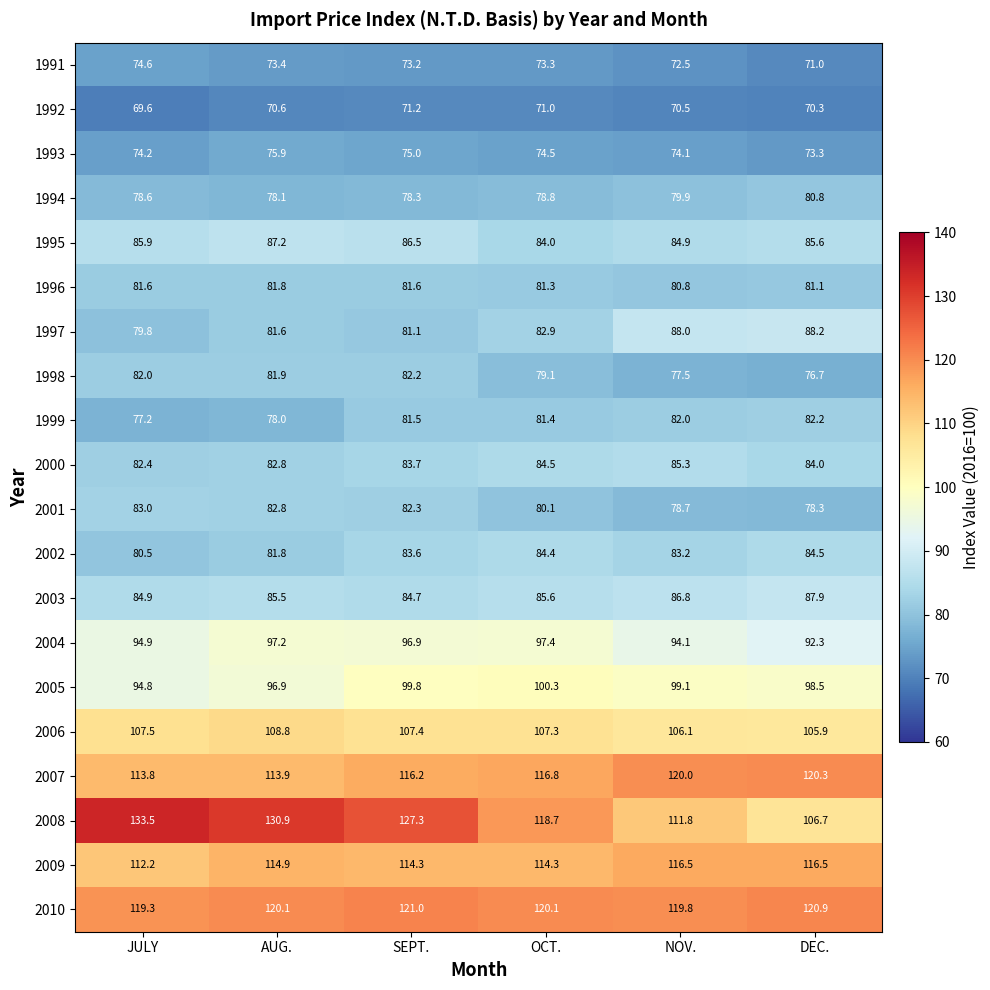

Read the 2002 value at NOV..

83.2